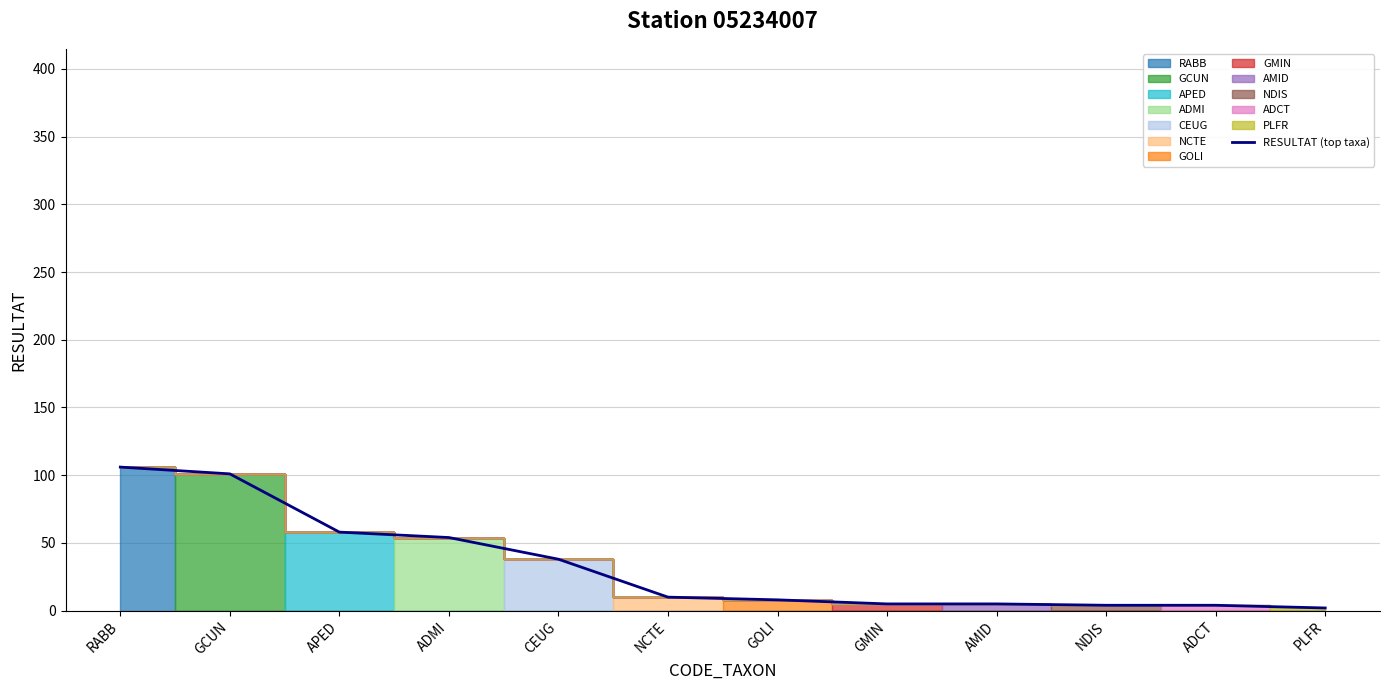

What is the minimum value shown in the chart?

2